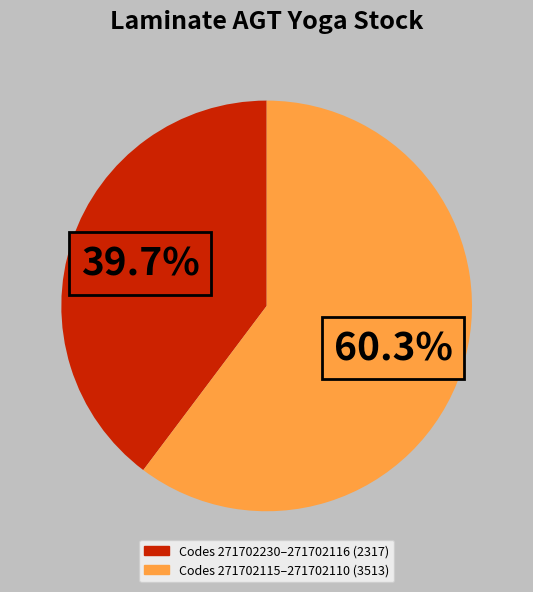

Is there a majority slice in this chart?

Yes